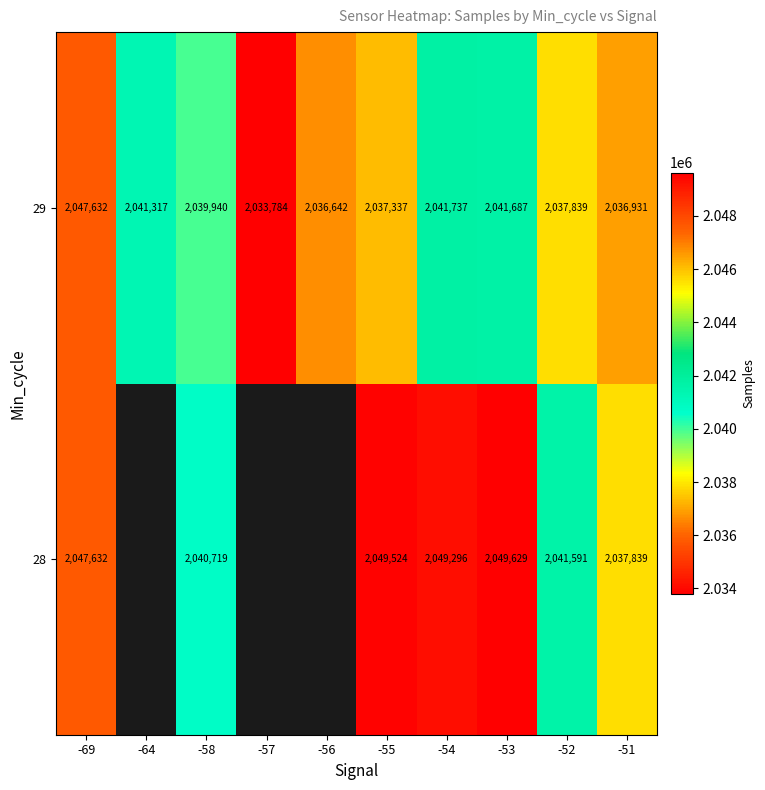

Is it true that 29 equals 1184770 at -54?

False